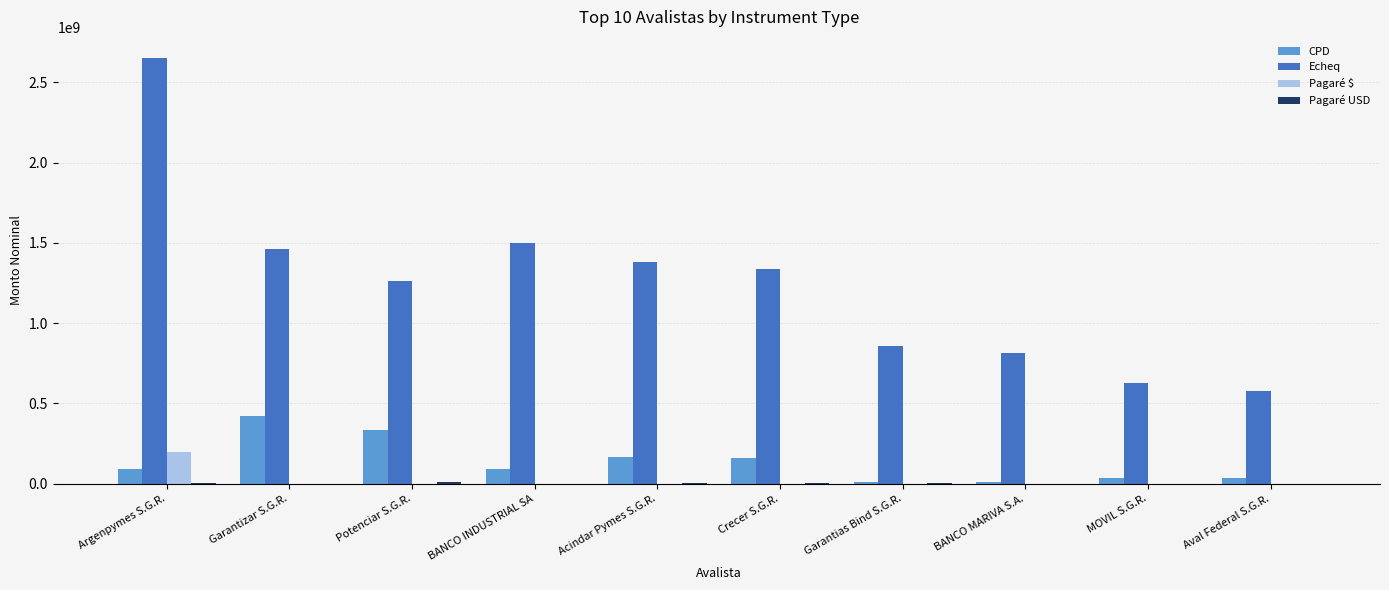

True or false: Echeq has a value of 1339771952.3 at Crecer S.G.R..

True